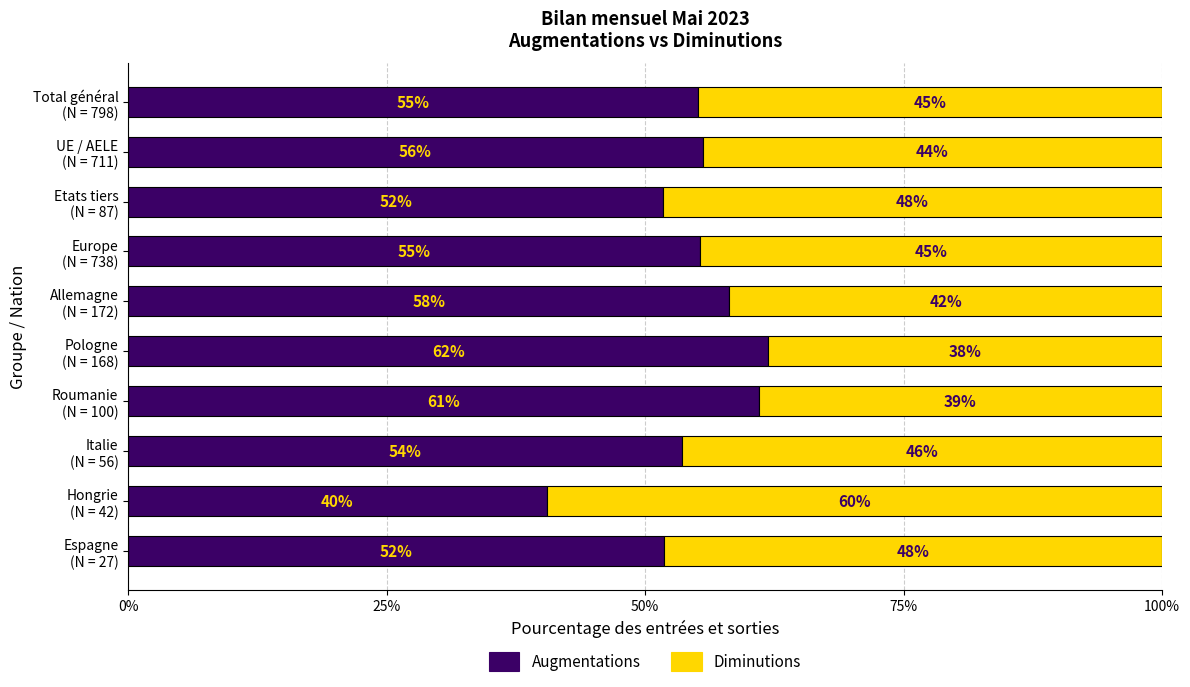

What is the lowest value of the Augmentations series?

40.5